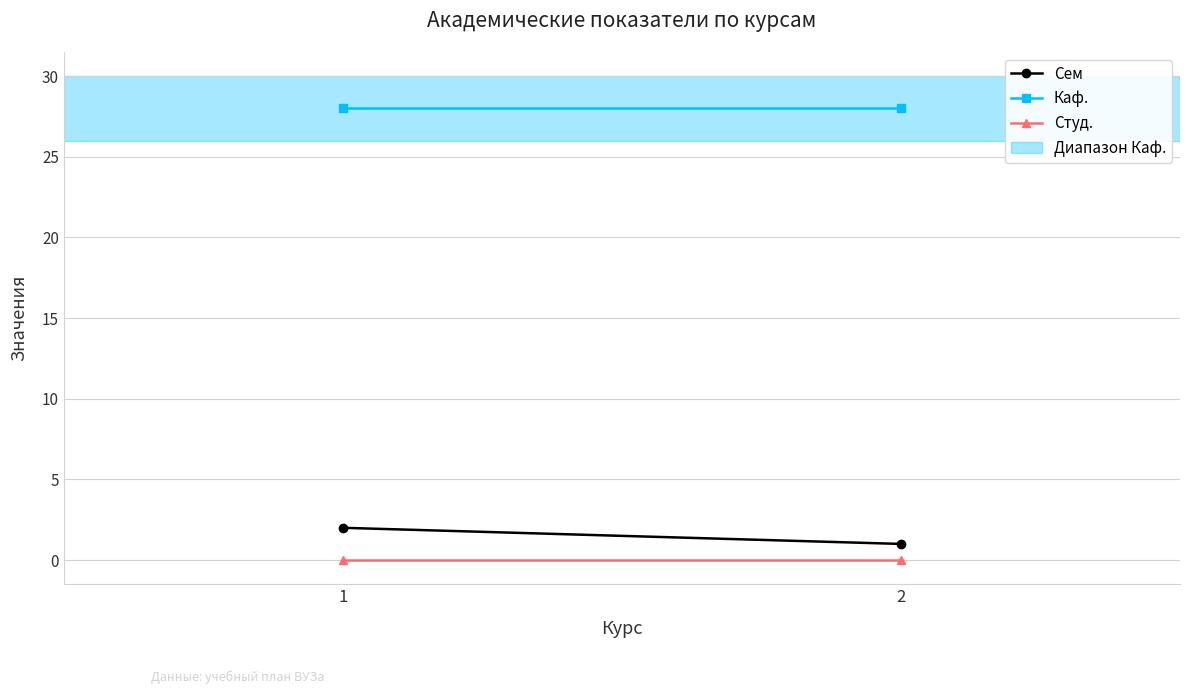

How many values in the Сем series are below 2?

1